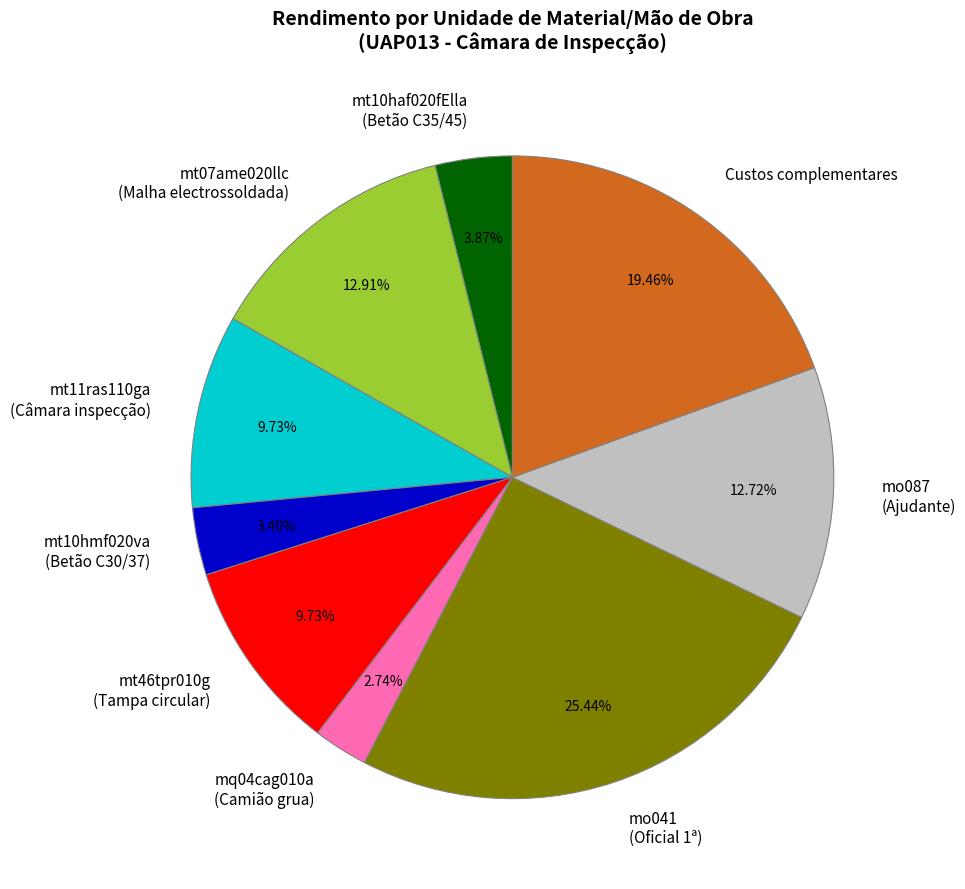

Is there any slice that represents more than half of the pie?

No